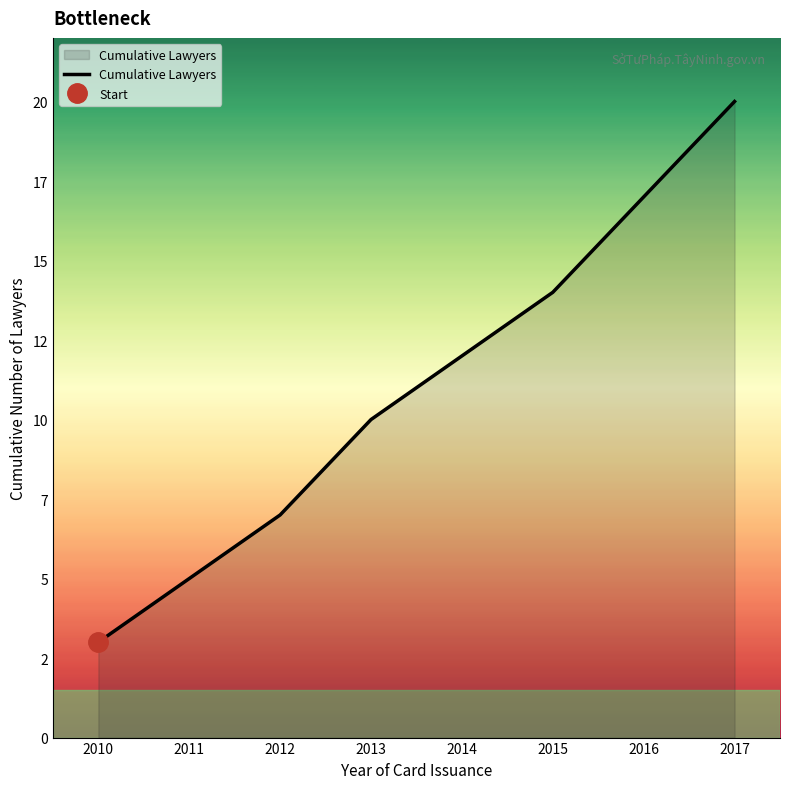

True or false: there are more than 2 points higher than both neighbors.

False